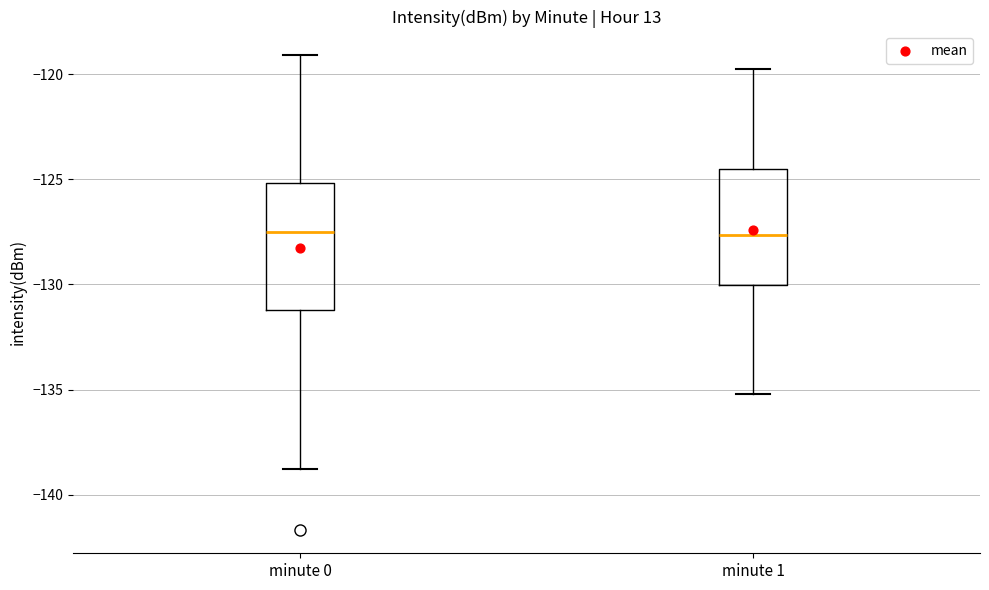

Reading left to right, transcribe this box plot: for each box, give where its median line is, the range the box spans, and where its two whiskers end, as read against the y-axis. The values are not printed on the chart, so give them approximately, as read against the axis.

minute 0: median -127.5, box -131.0 to -125.0, whiskers -139.0 to -119.0
minute 1: median -127.5, box -130.0 to -124.5, whiskers -135.0 to -119.5